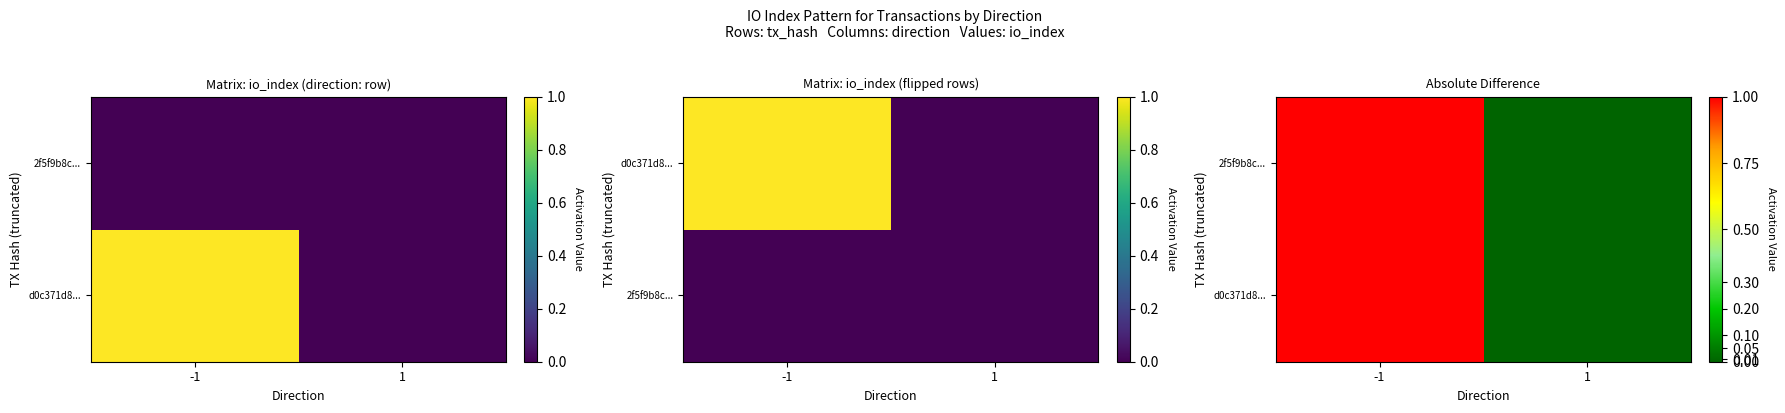

Between -1 and 1, which is larger?

-1